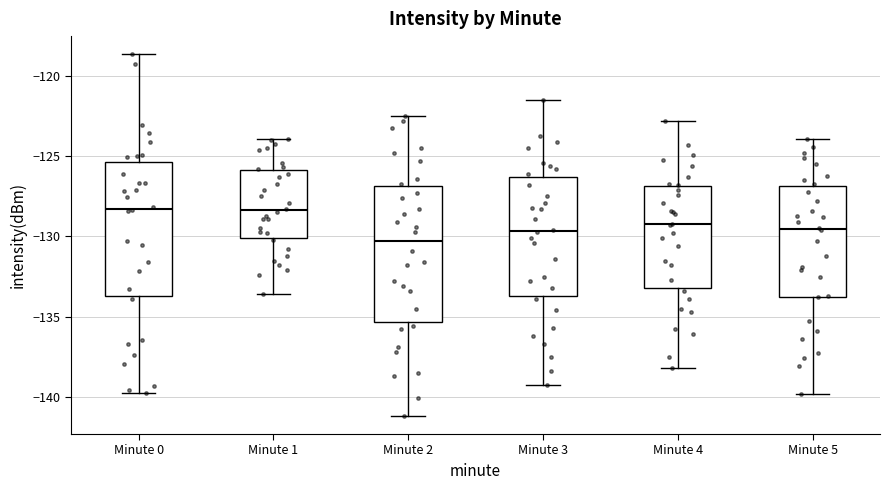

Reading left to right, read every box against the y-axis: the position of its median line, the range the box covers, and the ends of its whiskers. The values are not printed on the chart, so give them approximately, as read against the axis.

Minute 0: median -128.5, box -133.5 to -125.5, whiskers -140.0 to -118.5
Minute 1: median -128.5, box -130.0 to -126.0, whiskers -133.5 to -124.0
Minute 2: median -130.5, box -135.5 to -127.0, whiskers -141.0 to -122.5
Minute 3: median -129.5, box -133.5 to -126.5, whiskers -139.5 to -121.5
Minute 4: median -129.0, box -133.0 to -127.0, whiskers -138.0 to -123.0
Minute 5: median -129.5, box -134.0 to -127.0, whiskers -140.0 to -124.0